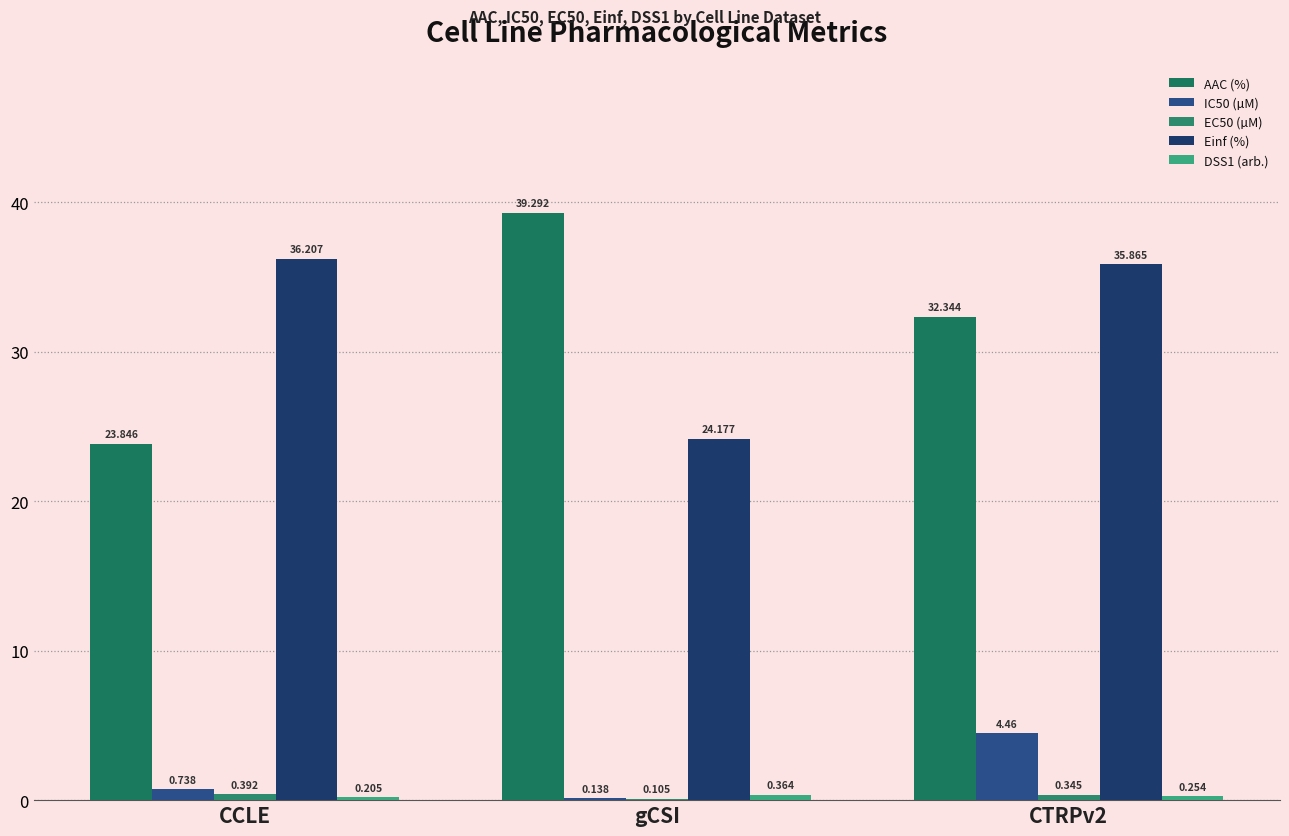

What is the label of the 1st bar from the left?

CCLE